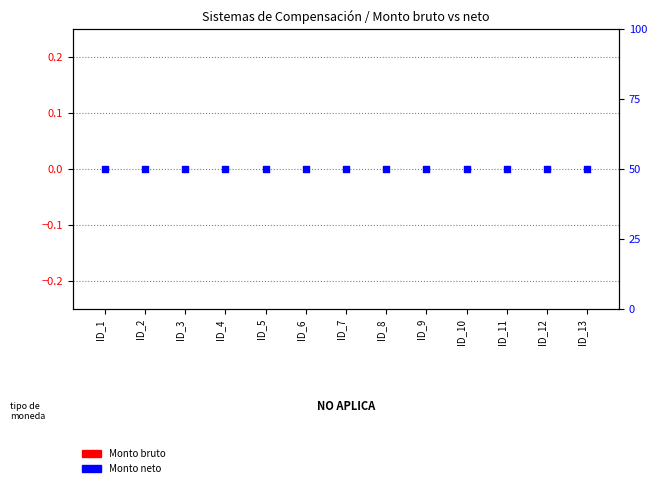

Which series has the largest Y range (max minus min)?

Monto bruto